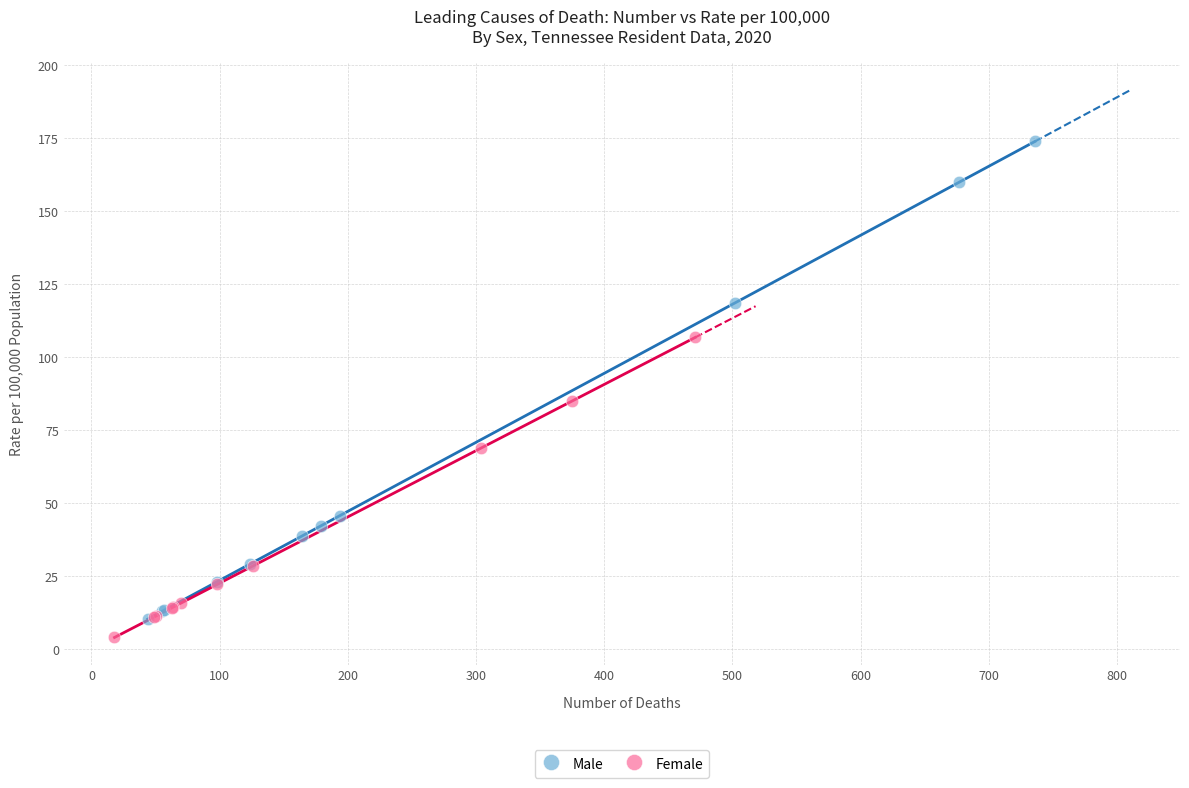

Which series has the largest Y range (max minus min)?

Male